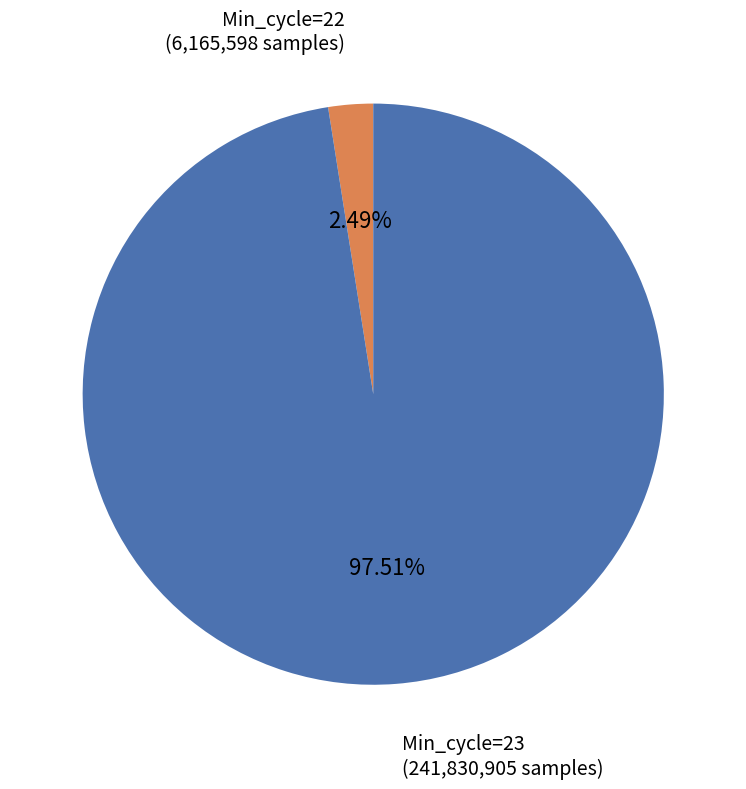

Combined, do Min_cycle=23 and Min_cycle=22 account for over 50%?

Yes